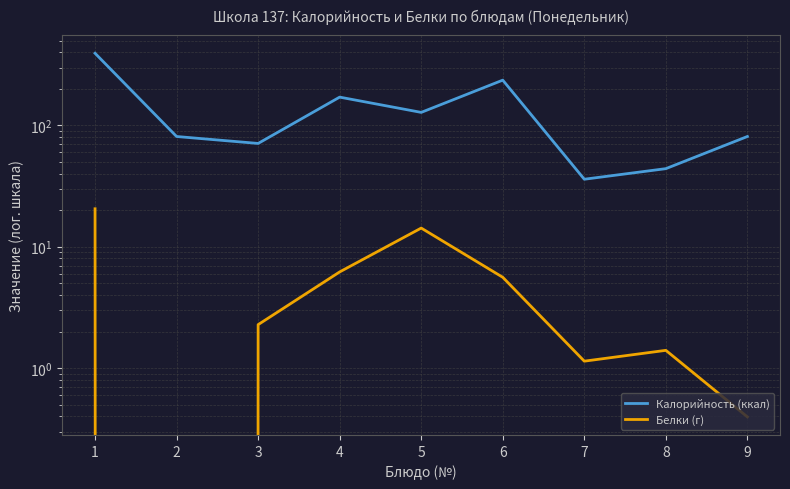

Which label corresponds to the largest value in the chart?

1